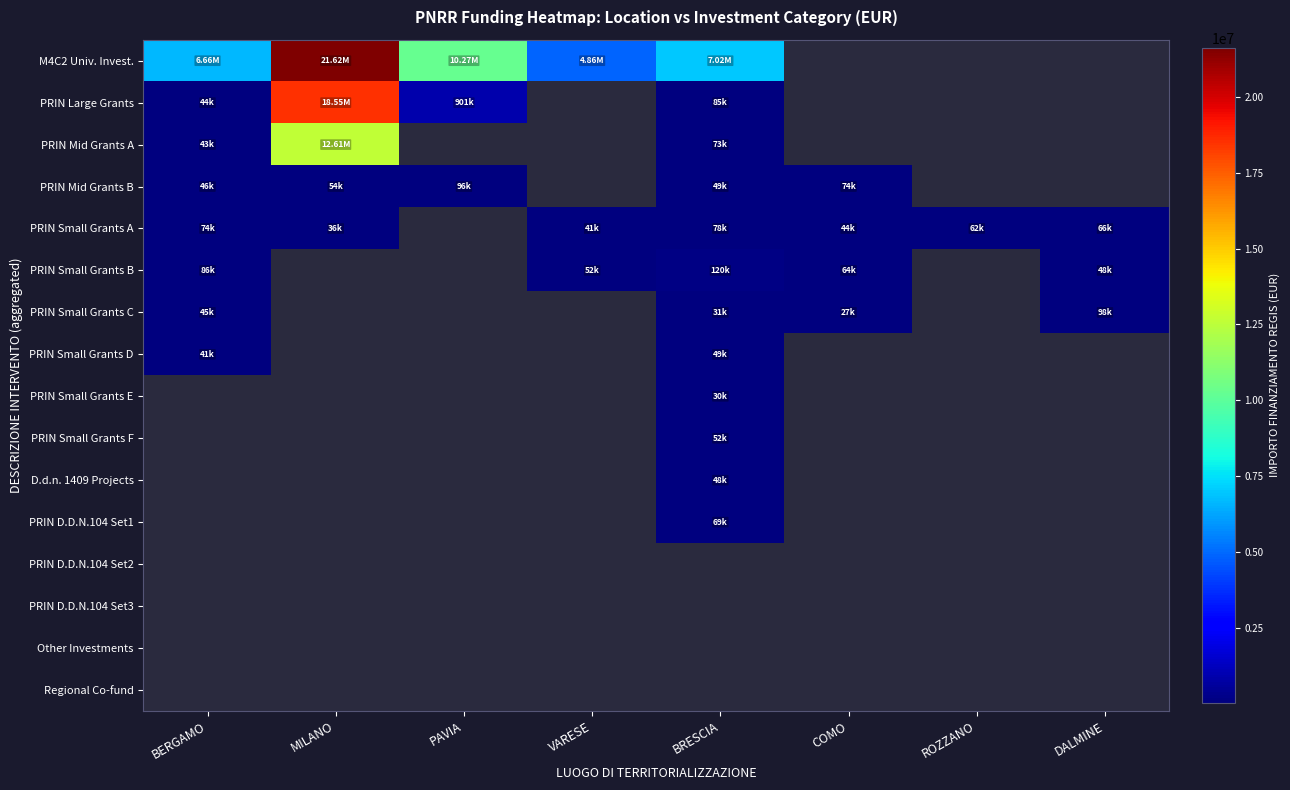

Is the value of PRIN Small Grants A at VARESE greater than the value of PRIN Small Grants B at PAVIA?

No